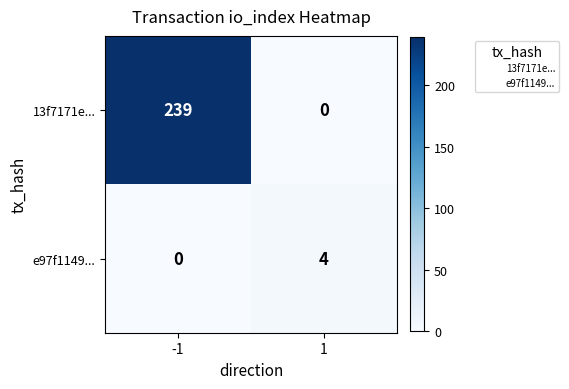

What is the sum of all e97f1149... values?

4